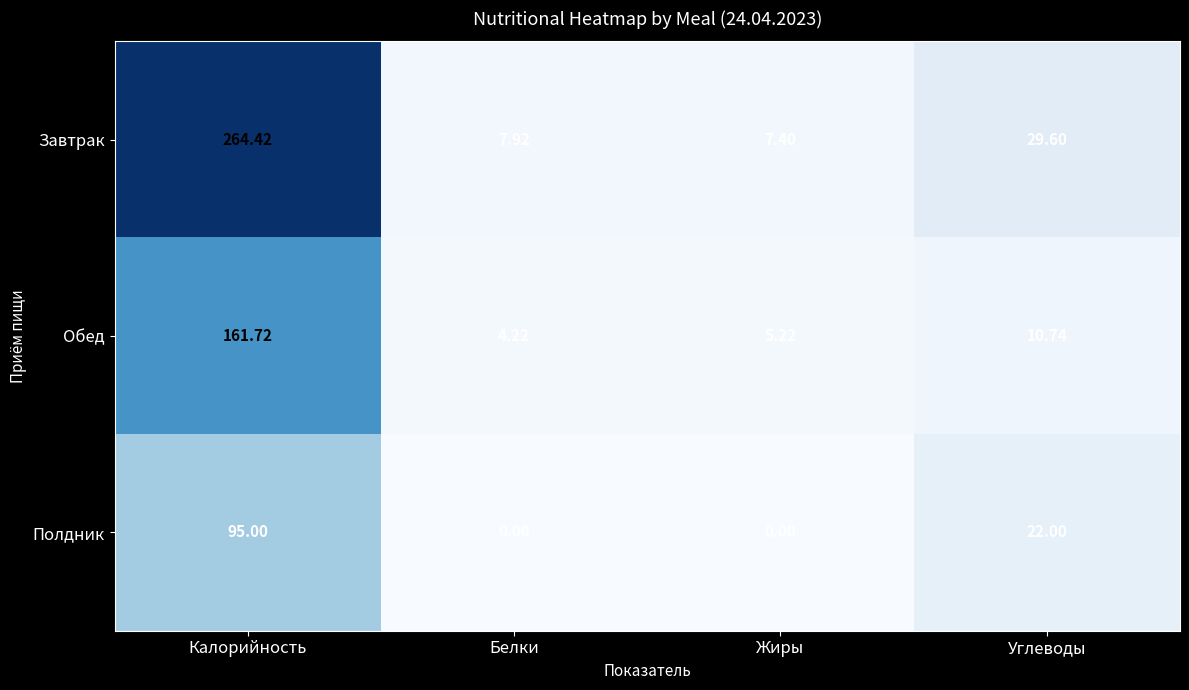

What is the total value across all series at Углеводы?

62.3